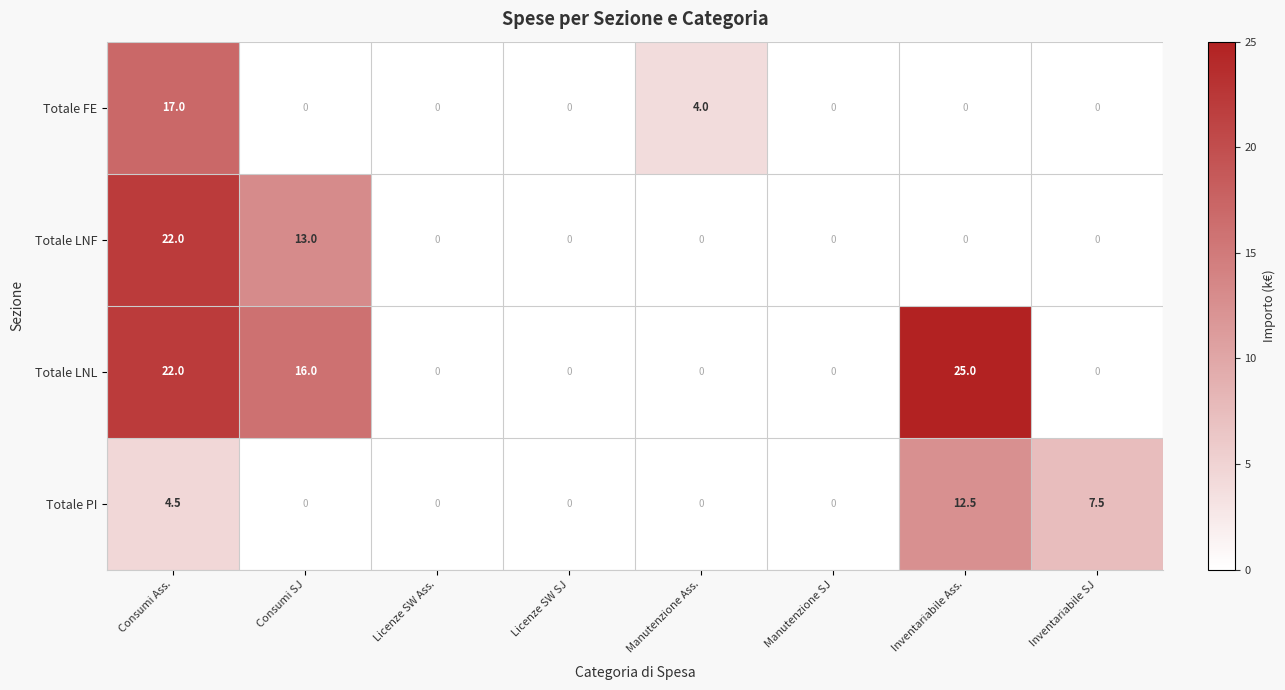

What is the difference between the highest and lowest values at Inventariabile SJ?

7.5